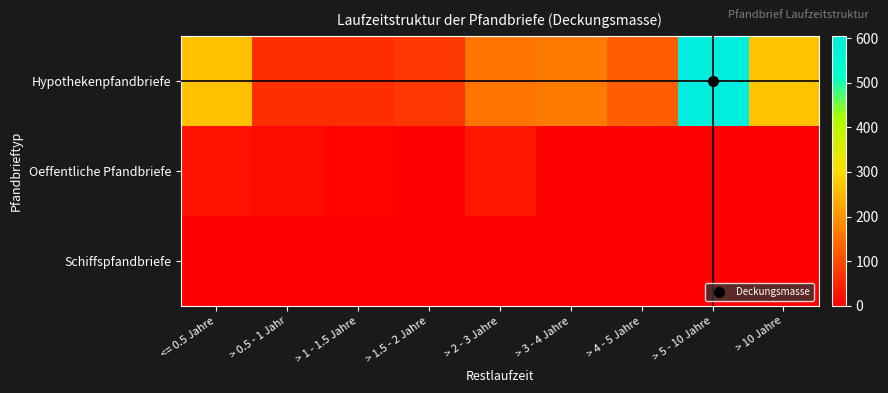

At which category is the sum across all series the highest?

> 5 - 10 Jahre